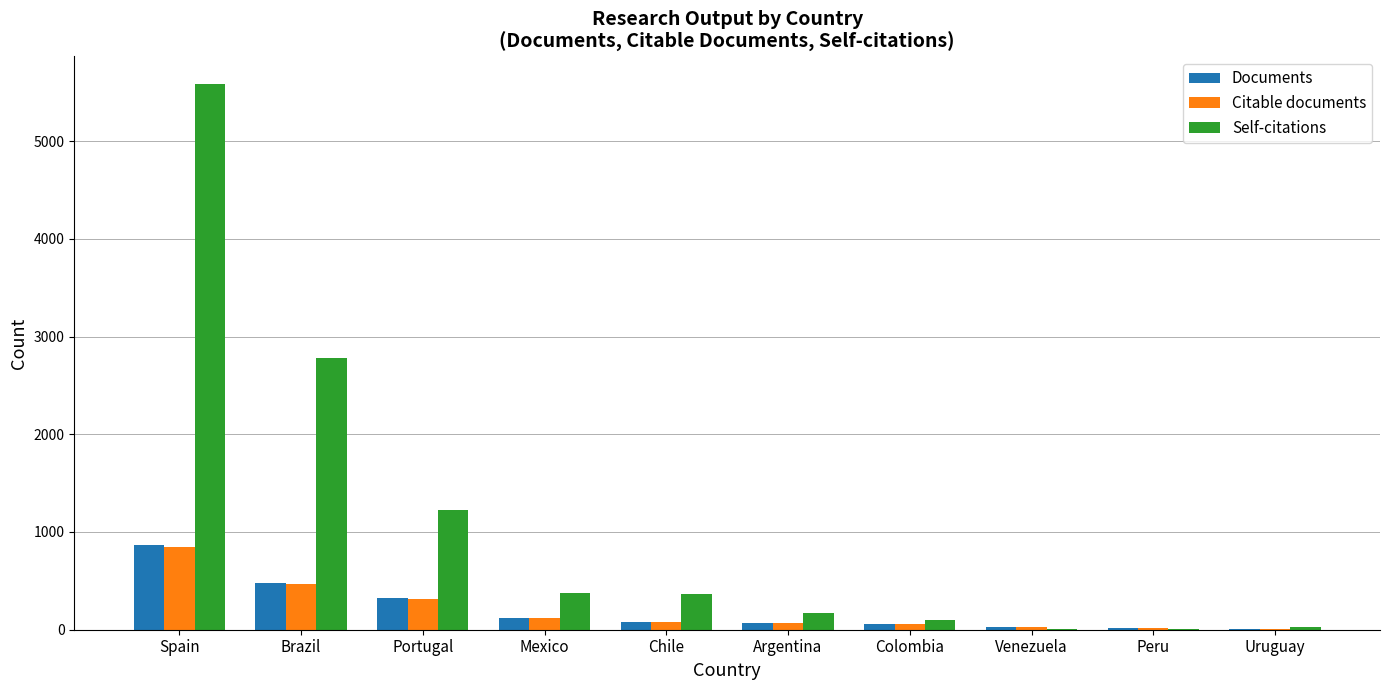

Are the bars grouped side by side (vs. stacked)?

Yes